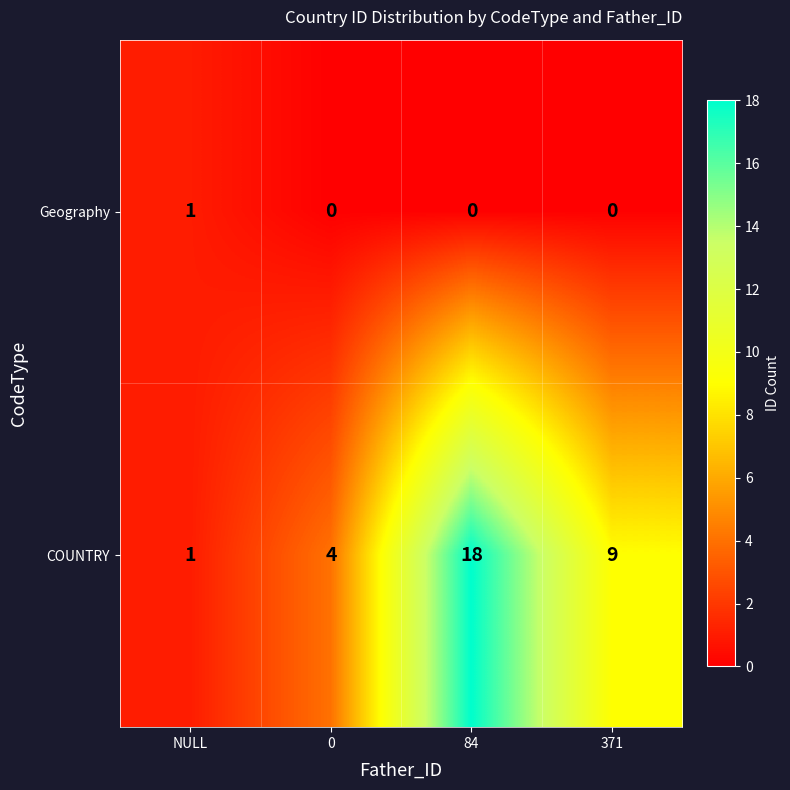

What is the spread (max minus min) of values at 0?

4